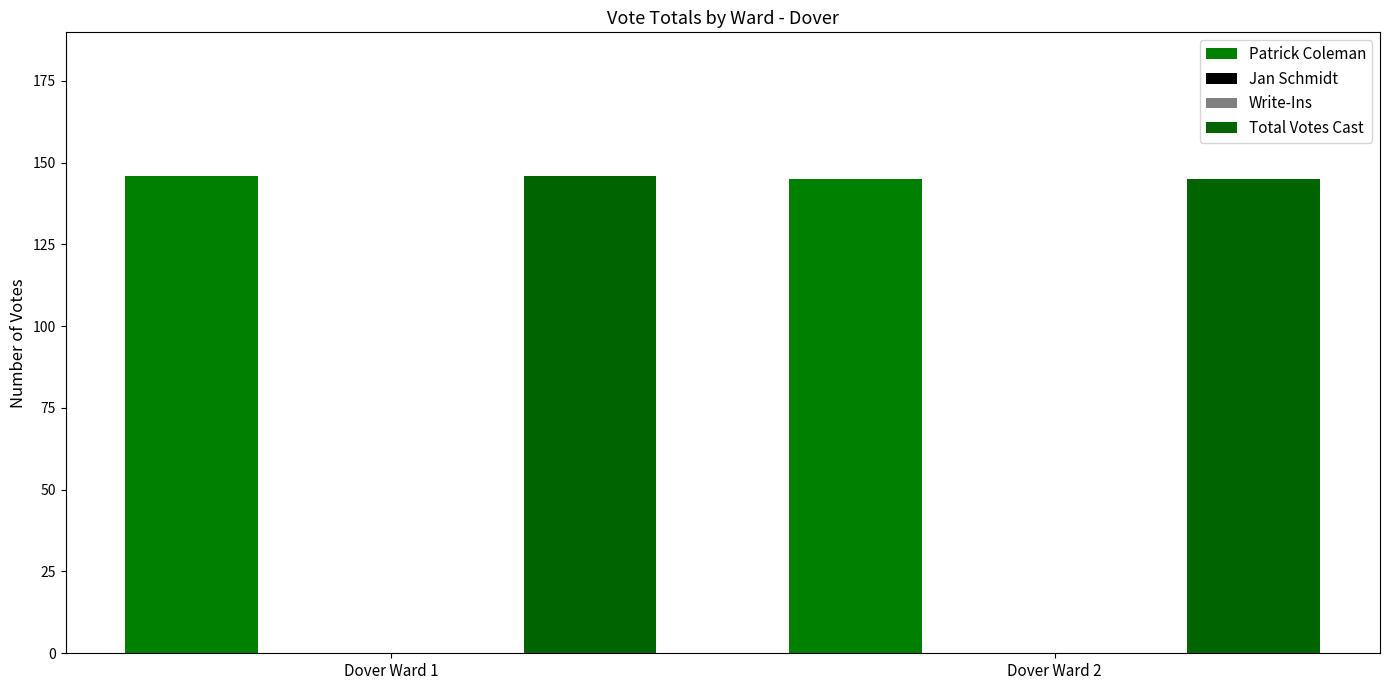

Which label corresponds to the largest value in the chart?

Dover Ward 1